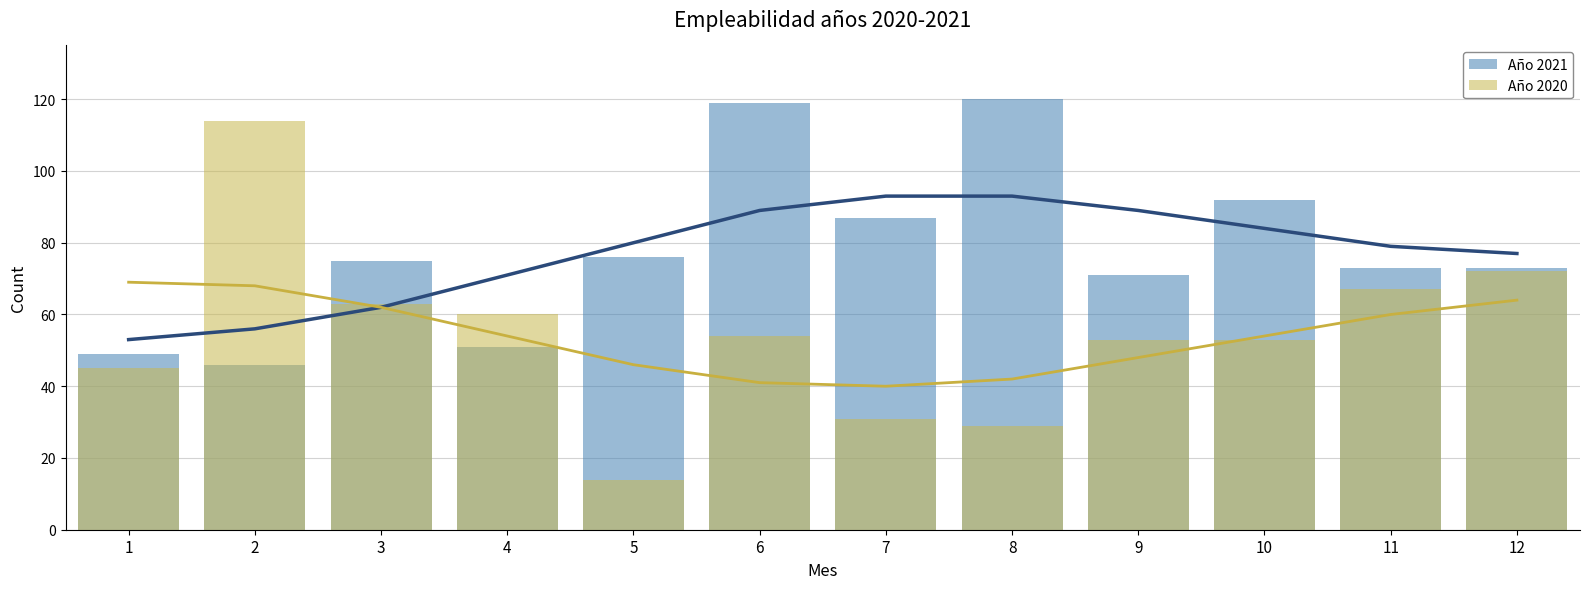

Which series has the largest total across all categories?

Año 2021